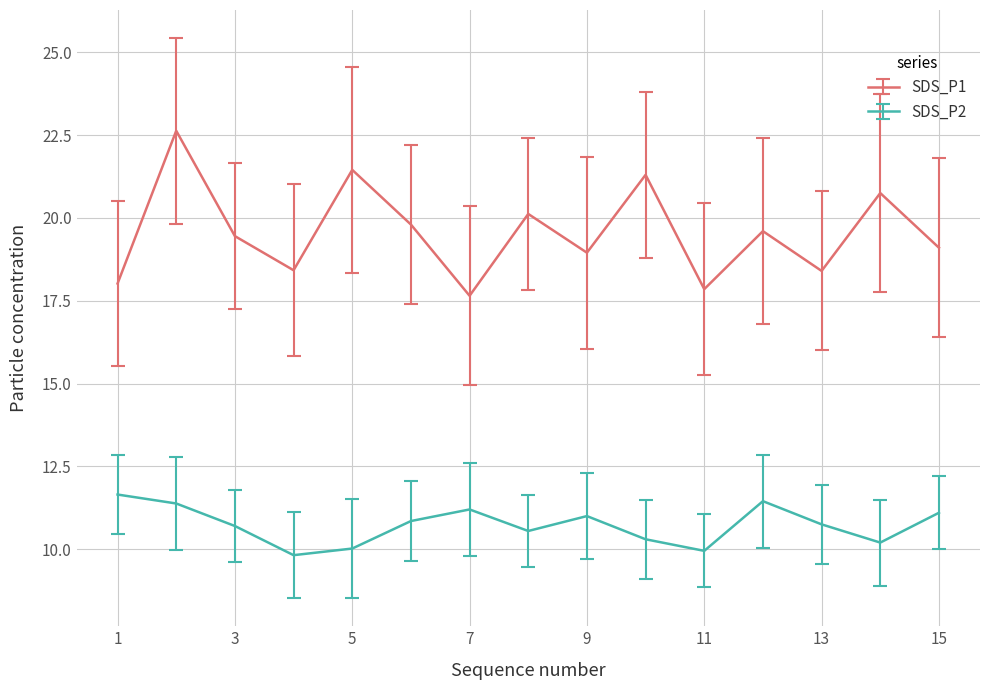

What is the value of the SDS_P2 point at the 5th from the left?

10.0